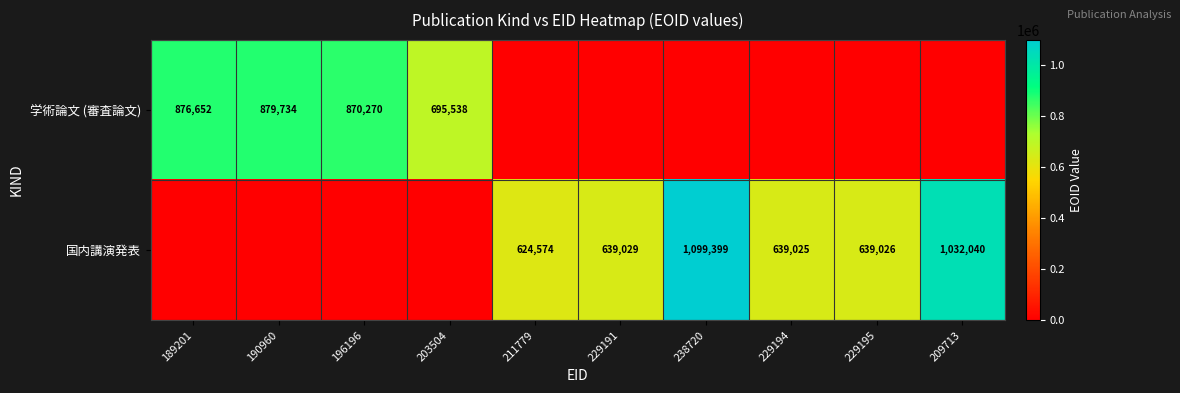

The value of 学術論文 (審査論文) at 190960 is 879734. True or false?

True